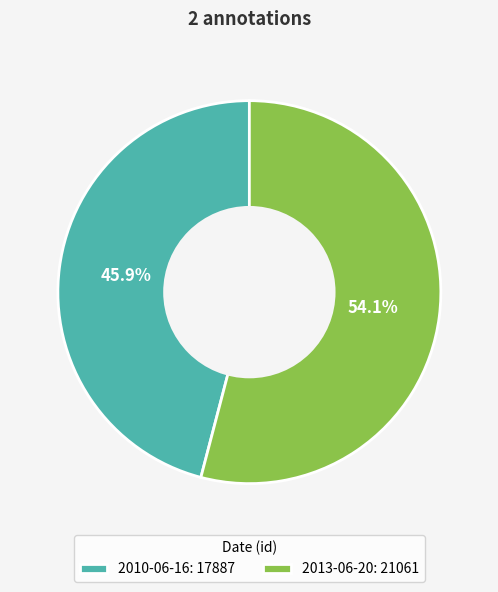

True or false: 2010-06-16 accounts for 46% of the total.

True